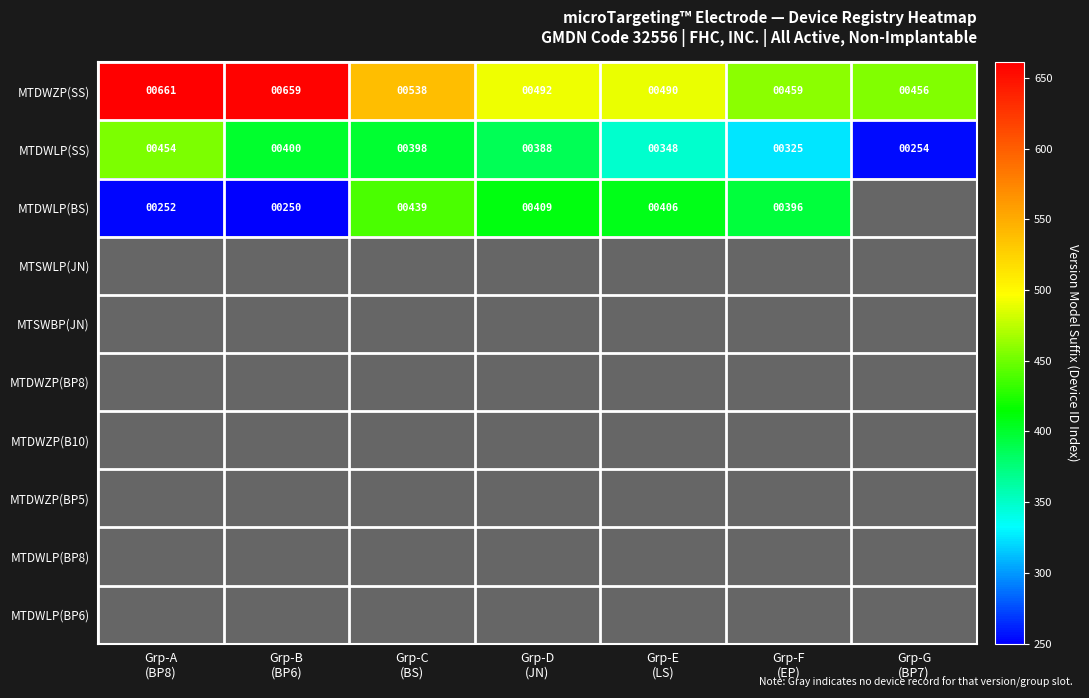

What is the highest value of the MTDWZP(SS) series?

661